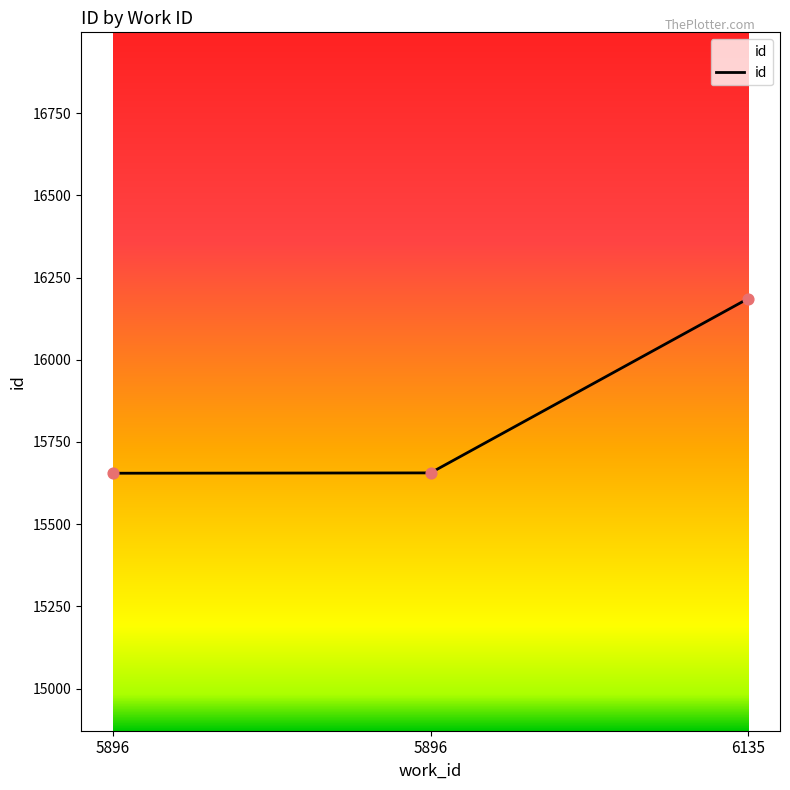

Which has a higher value, 6135 or 5896?

6135